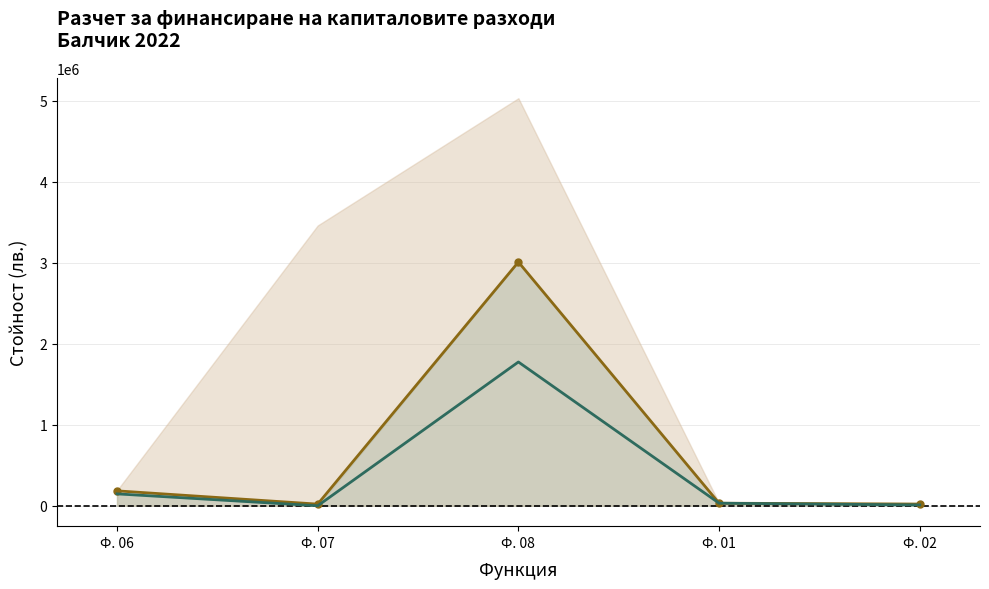

Rank the series by their average value, from highest to lowest.

Уточнен план, Собствени средства план